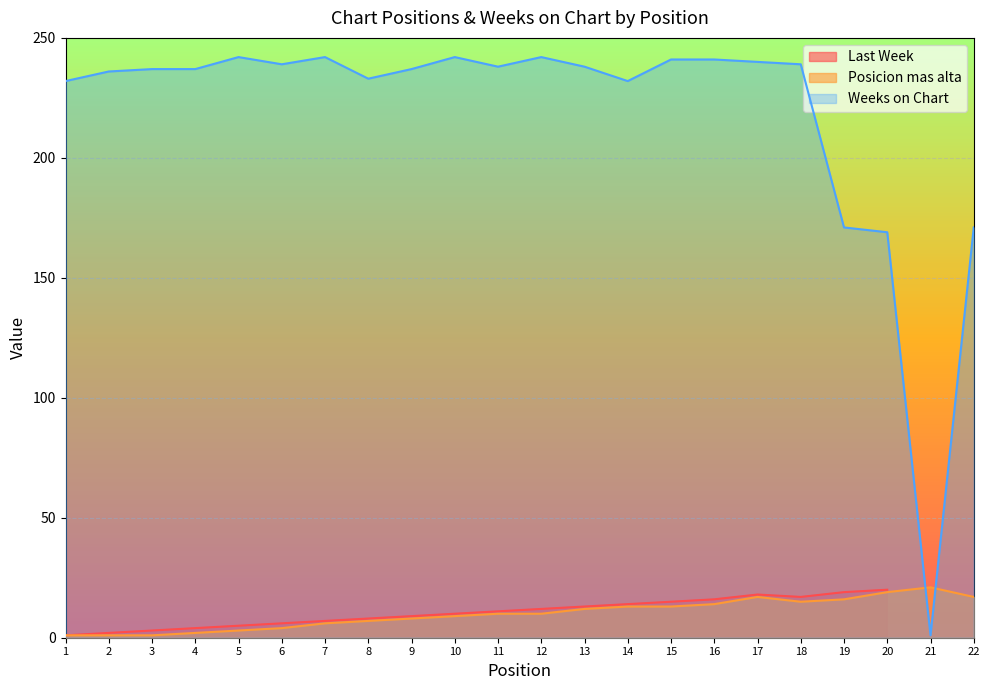

What is the highest value of the Weeks on Chart series?

242